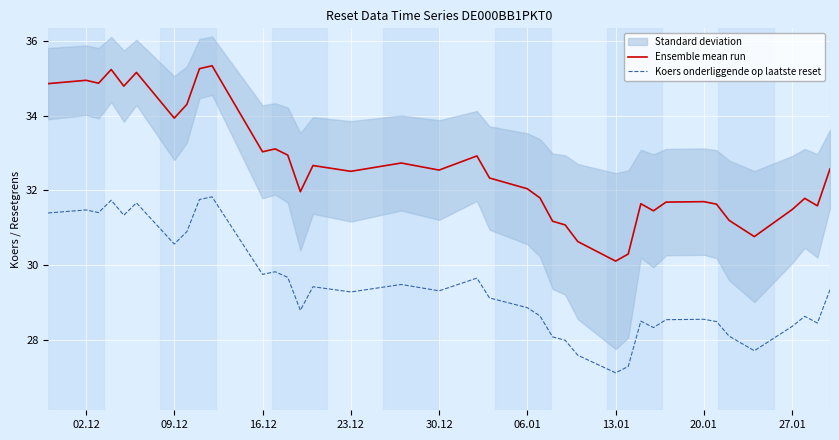

True or false: Ensemble mean run and Koers onderliggende op laatste reset intersect in this chart.

False